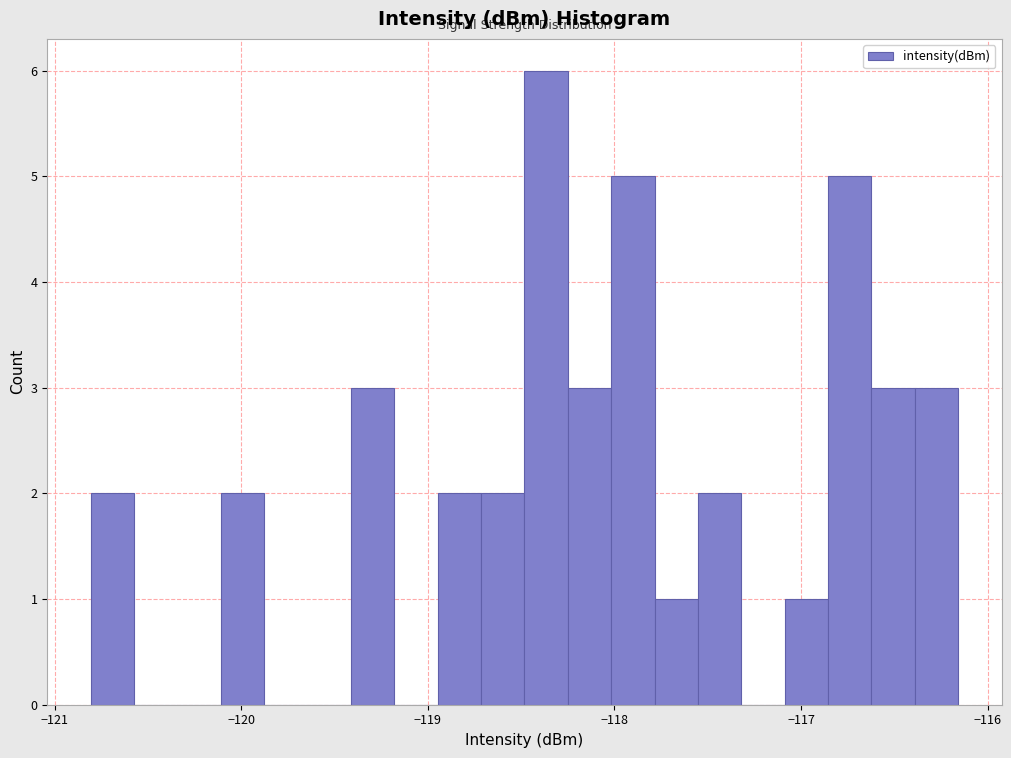

Around what value on the x-axis is the tallest bar? Give the approximate position of its centre, as read against the axis.

-118.4